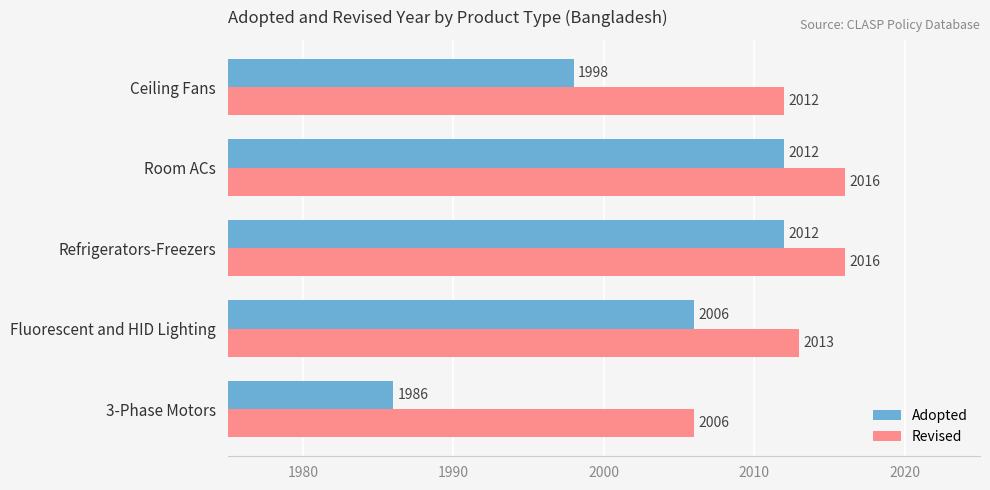

What is the maximum value shown in the chart?

2016